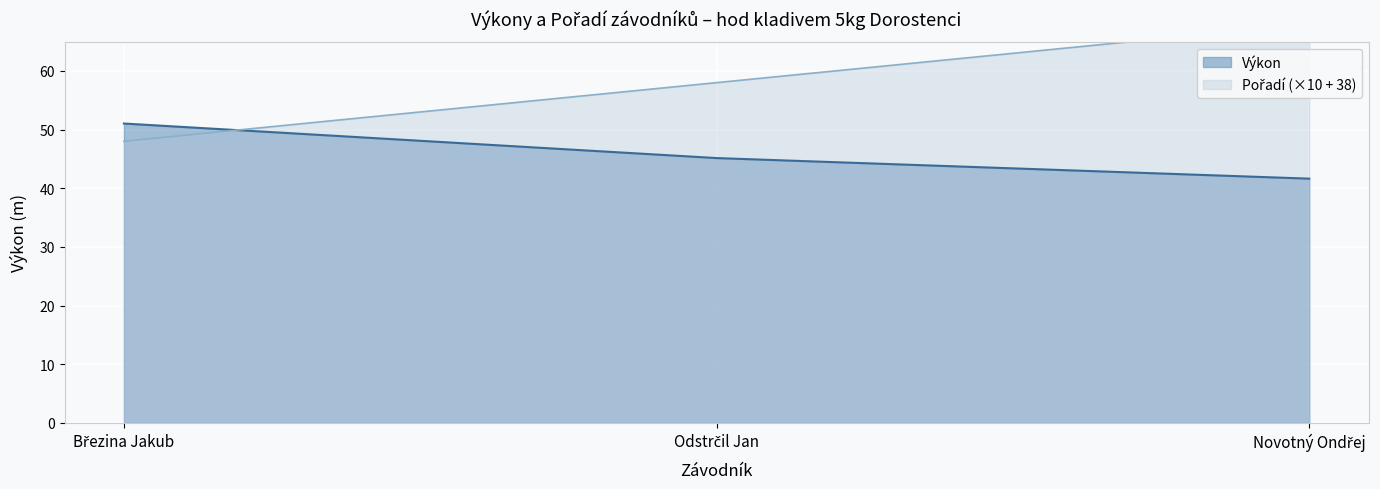

What is the total value across all series at Březina Jakub?

99.0